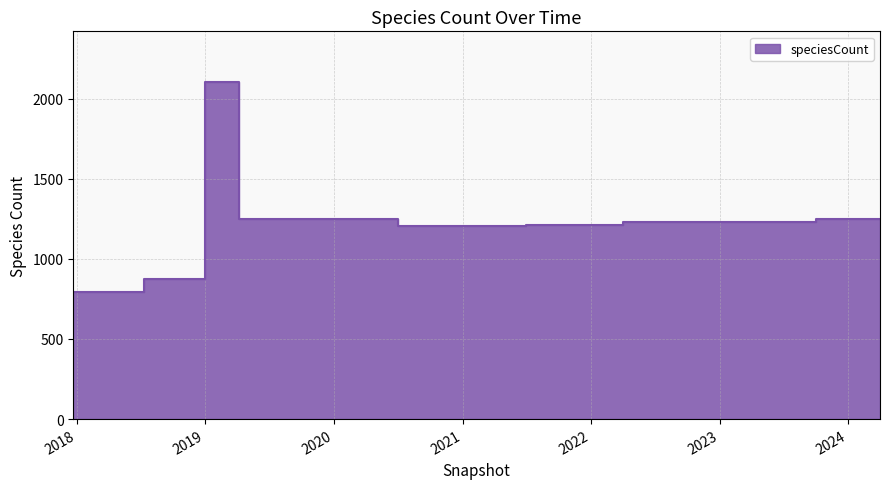

Where is the data nearest to the value 1447?

2023-10-01